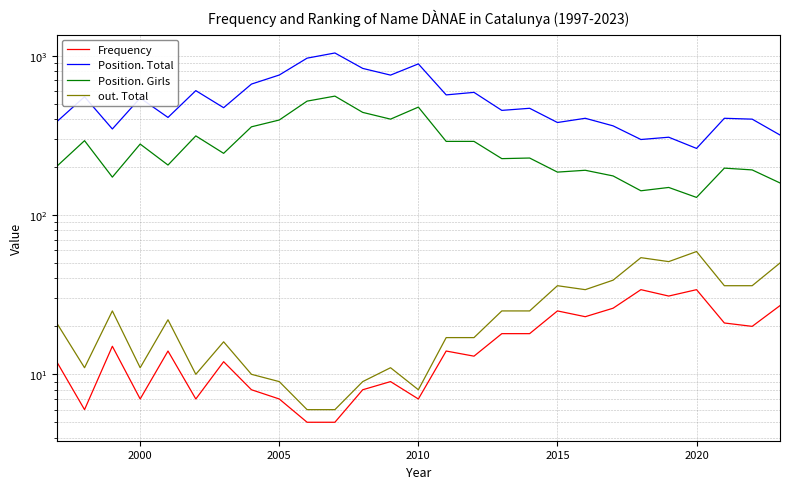

Is it true that Frequency equals 11 at 25?

False